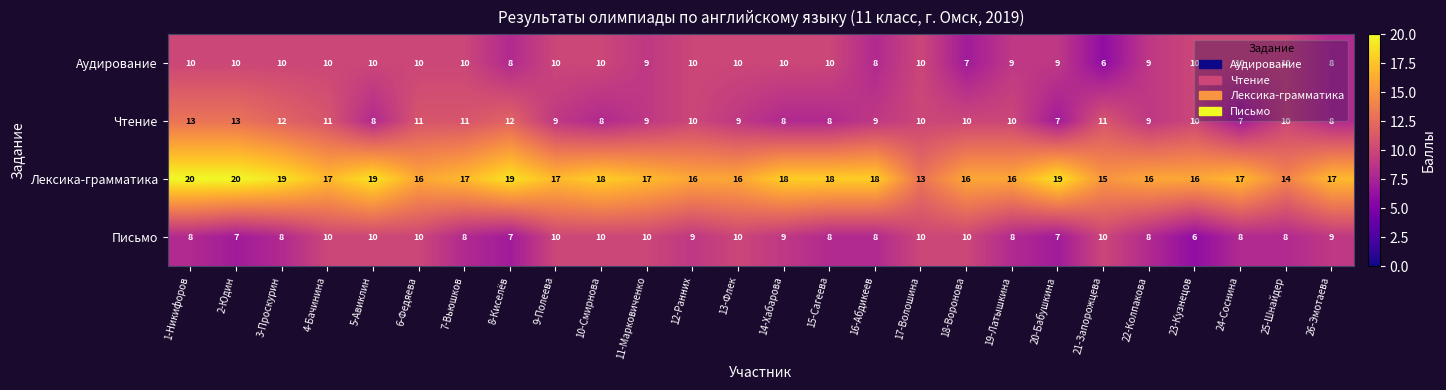

What is the difference between the maximum and minimum values in the Письмо series?

4